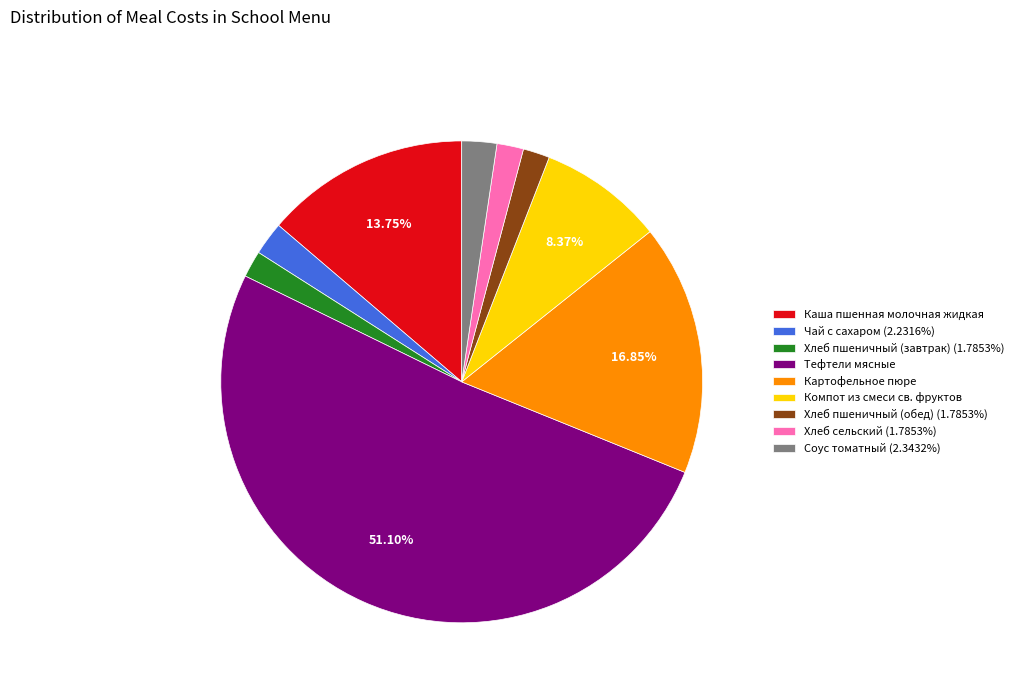

To the nearest percent, what is the difference between the largest and smallest slice percentages?

49%